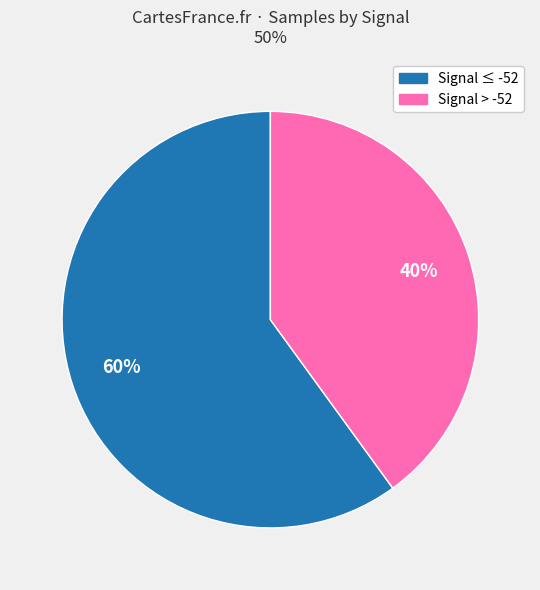

Does any single category account for the majority?

Yes